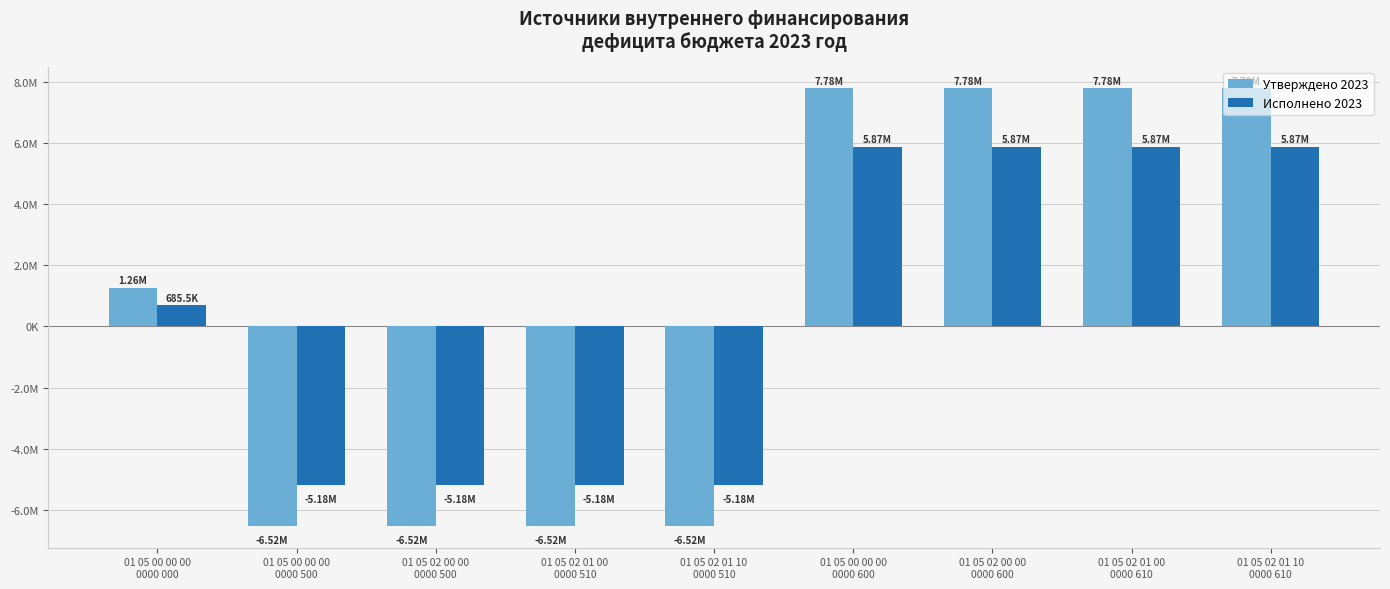

What is the total value across all series at 01 05 02 01 10
0000 610?

13642648.7